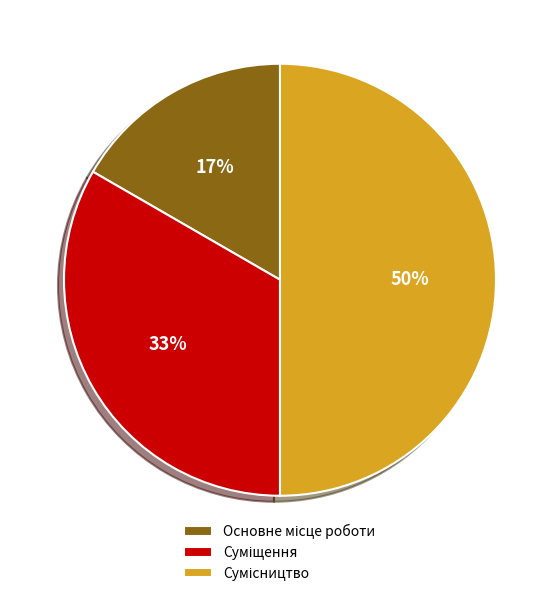

To the nearest percent, what is the difference between the largest and smallest slice percentages?

33%